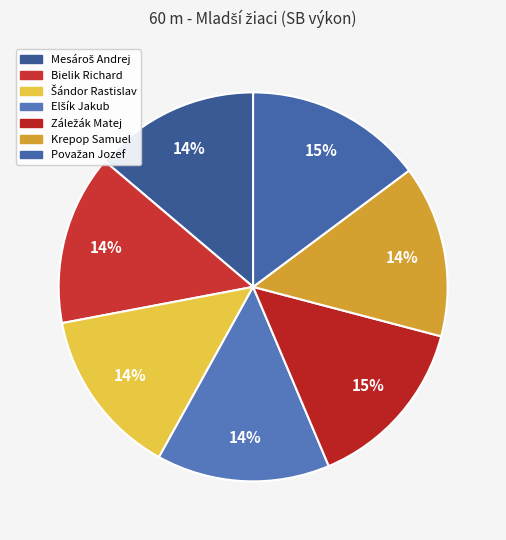

Rank the categories by value from highest to lowest.

Považan Jozef, Záležák Matej, Elšík Jakub, Krepop Samuel, Bielik Richard, Šándor Rastislav, Mesároš Andrej